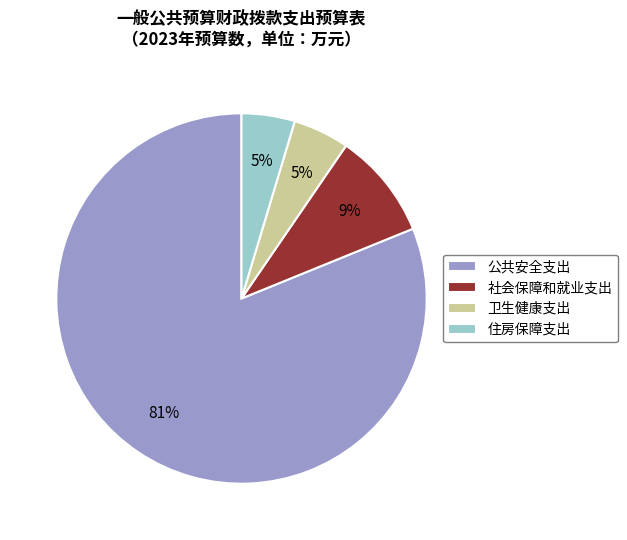

Which slice is the largest?

公共安全支出